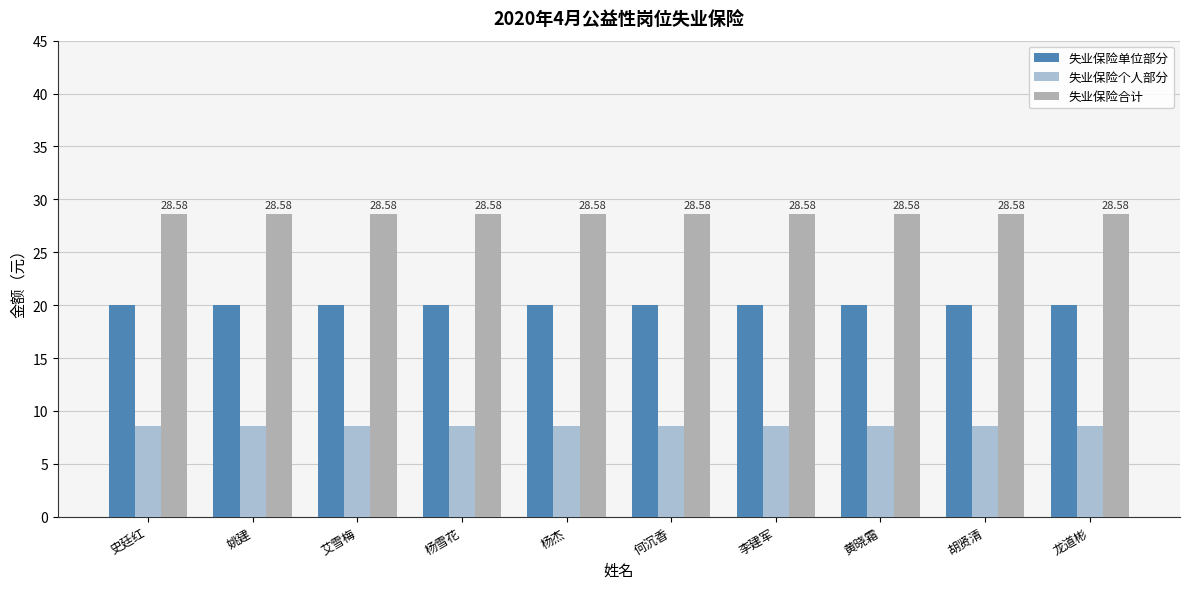

At which category is the sum across all series the highest?

史廷红